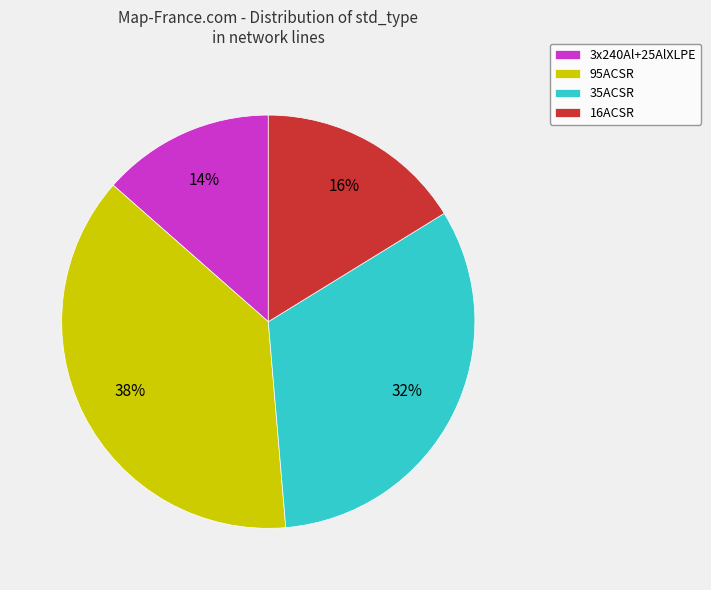

Which has a higher value, 95ACSR or 16ACSR?

95ACSR